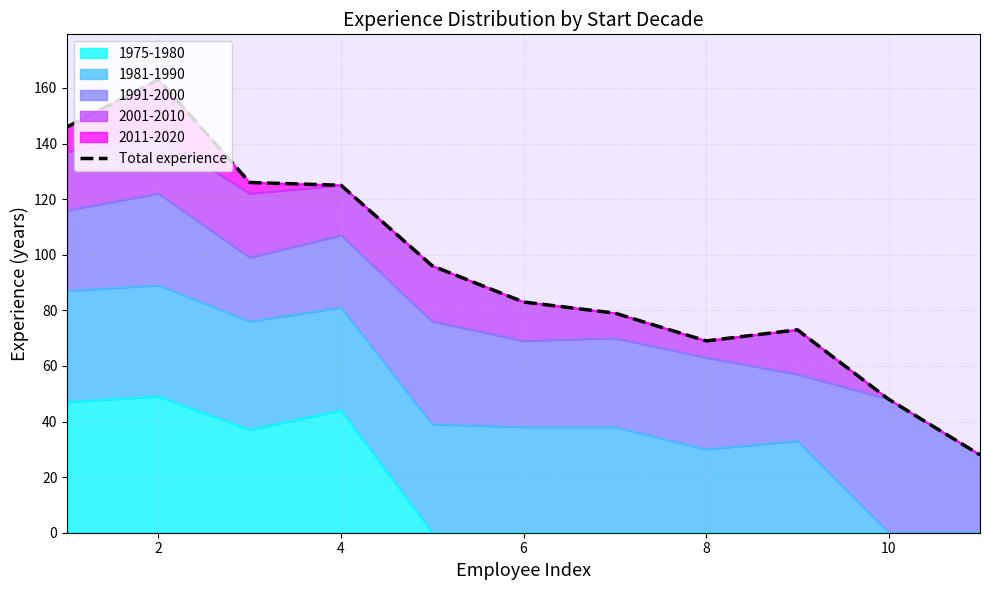

What is the difference between the maximum and minimum values?

135